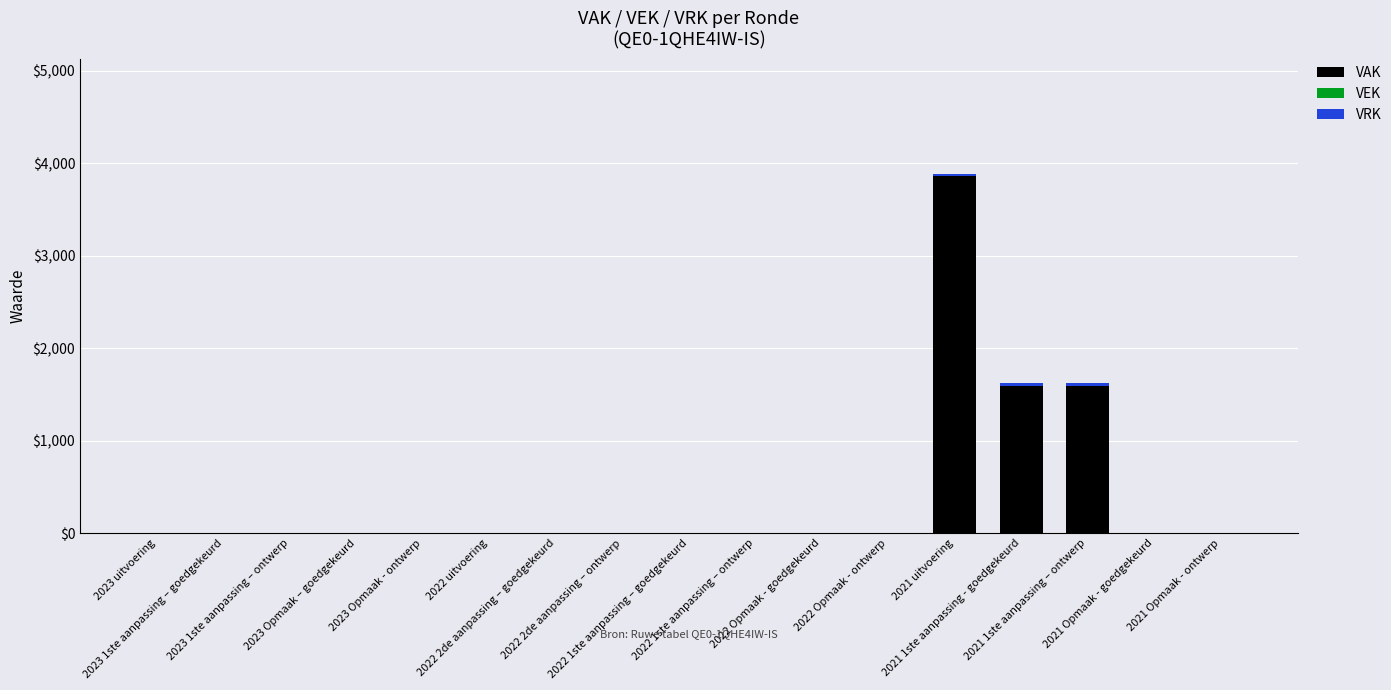

What is the sum of all VAK values?

7049